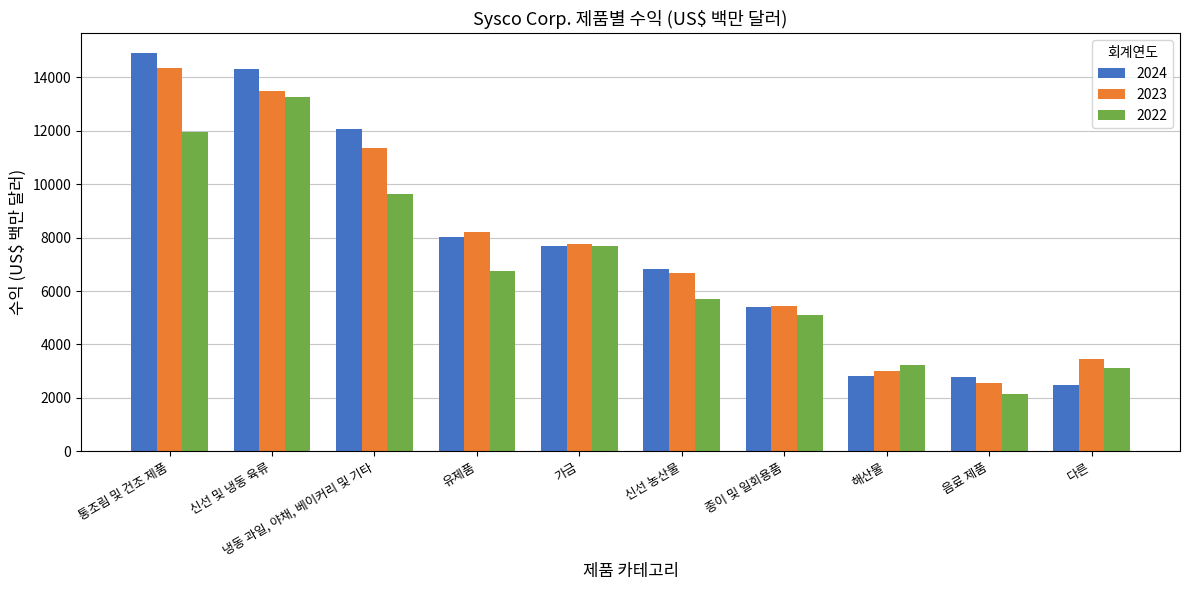

Rank the series at 해산물 from highest to lowest value.

2022, 2023, 2024